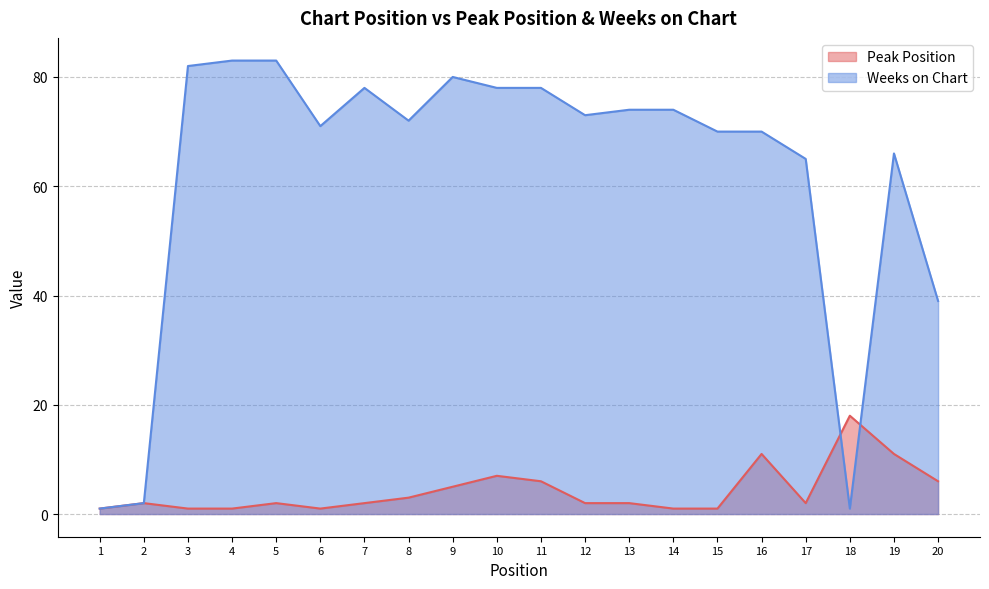

Where is the first local minimum for Weeks on Chart?

6